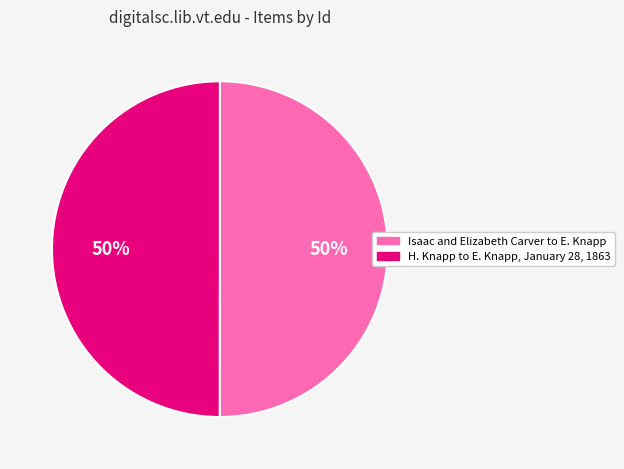

What percentage is the Isaac and Elizabeth Carver to E. Knapp slice, to the nearest percent?

50%